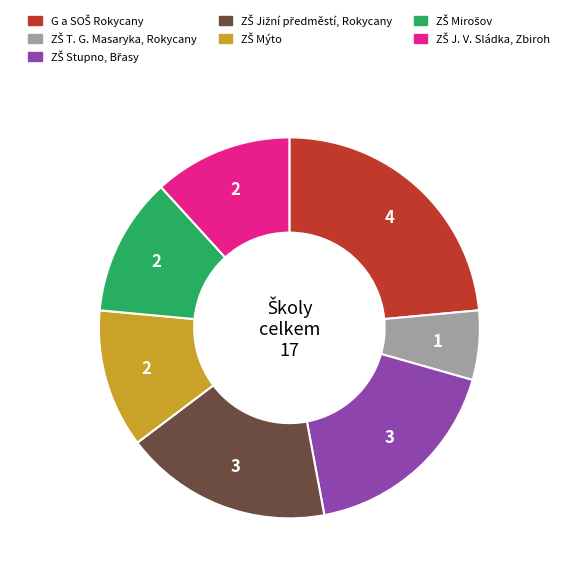

Does any single category account for the majority?

No